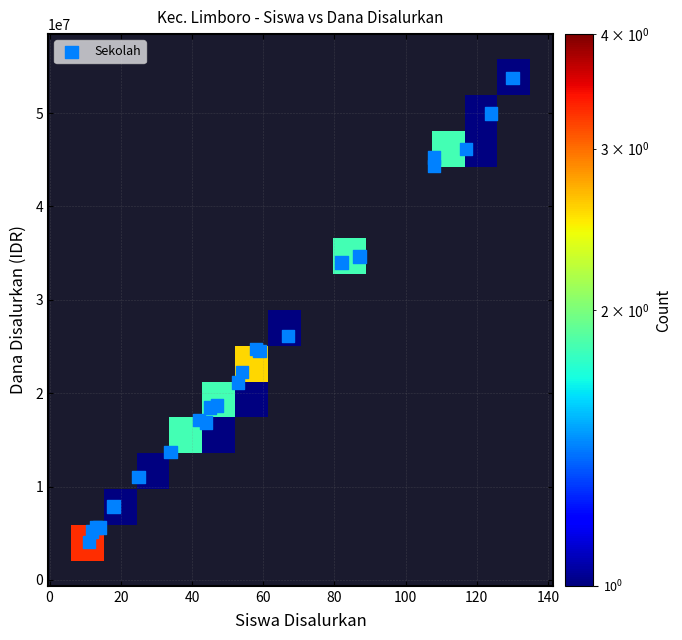

What Y value in the scatter plot is closest to 28912500?

26100000